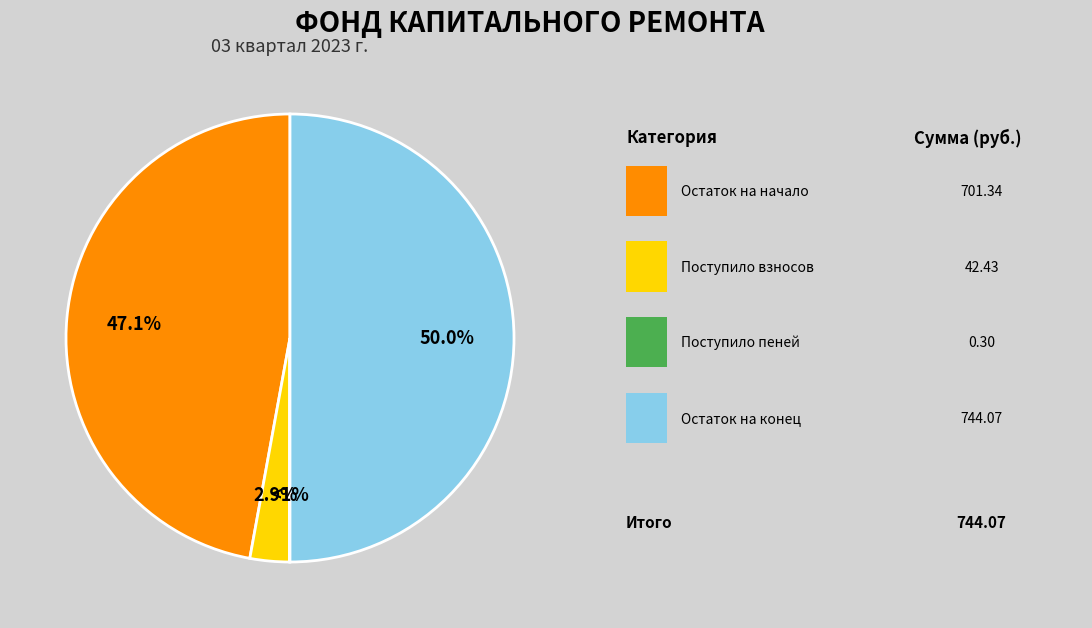

How many segments does this pie chart have?

2